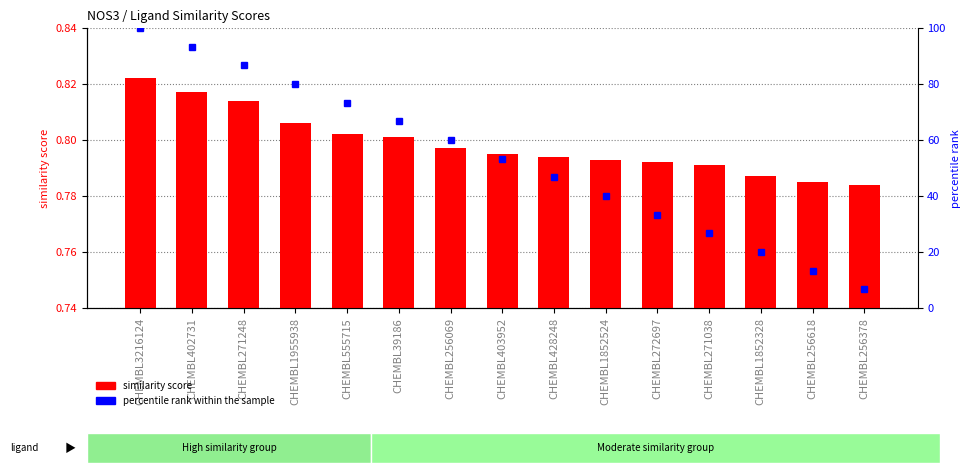

What is the value of the similarity score bar at the 5th from the left?

0.8